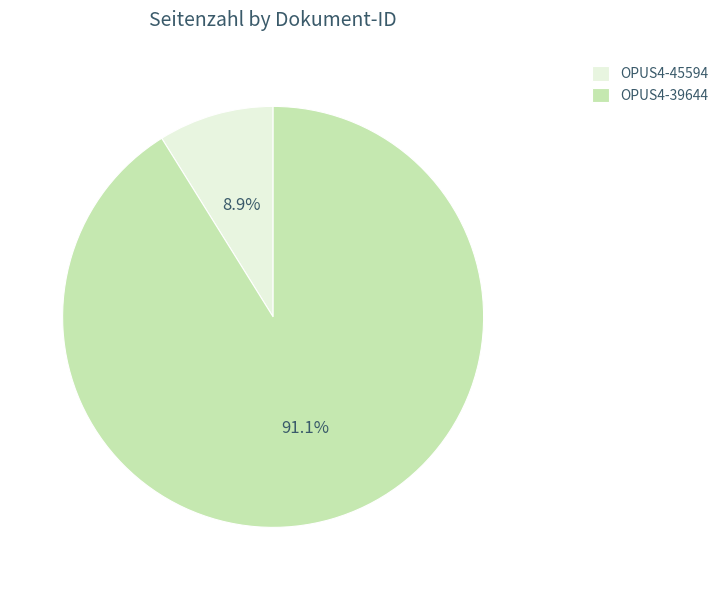

Does any single category account for the majority?

Yes